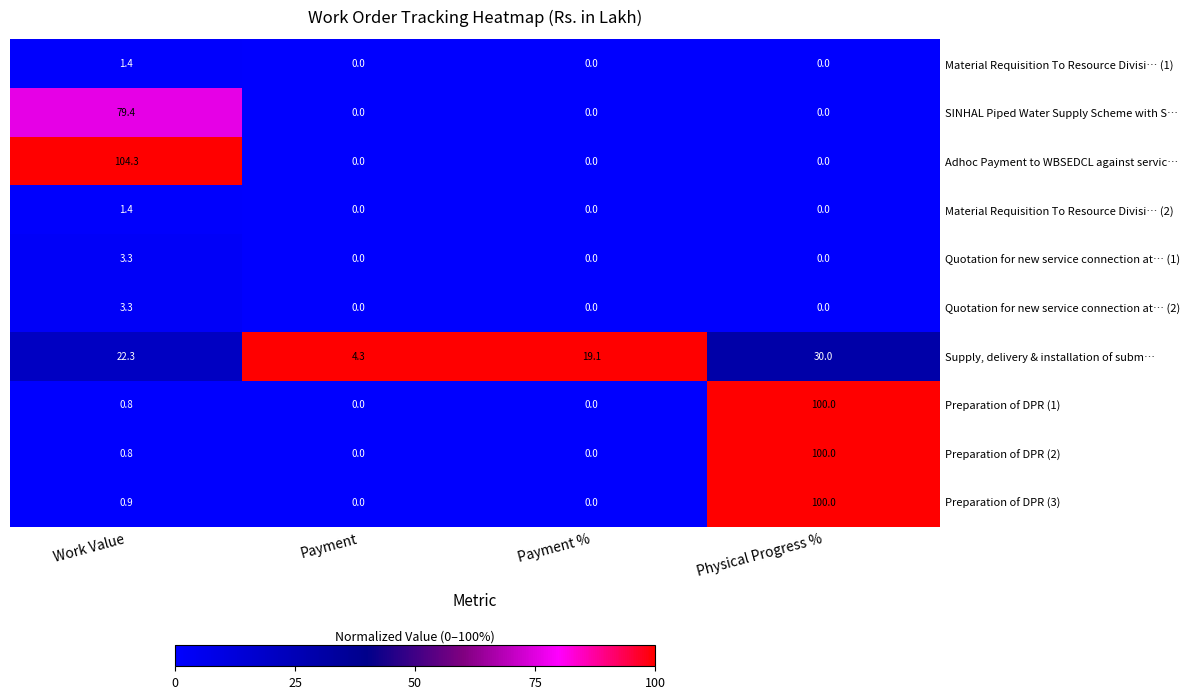

What is the spread (max minus min) of values at Payment?

4.3